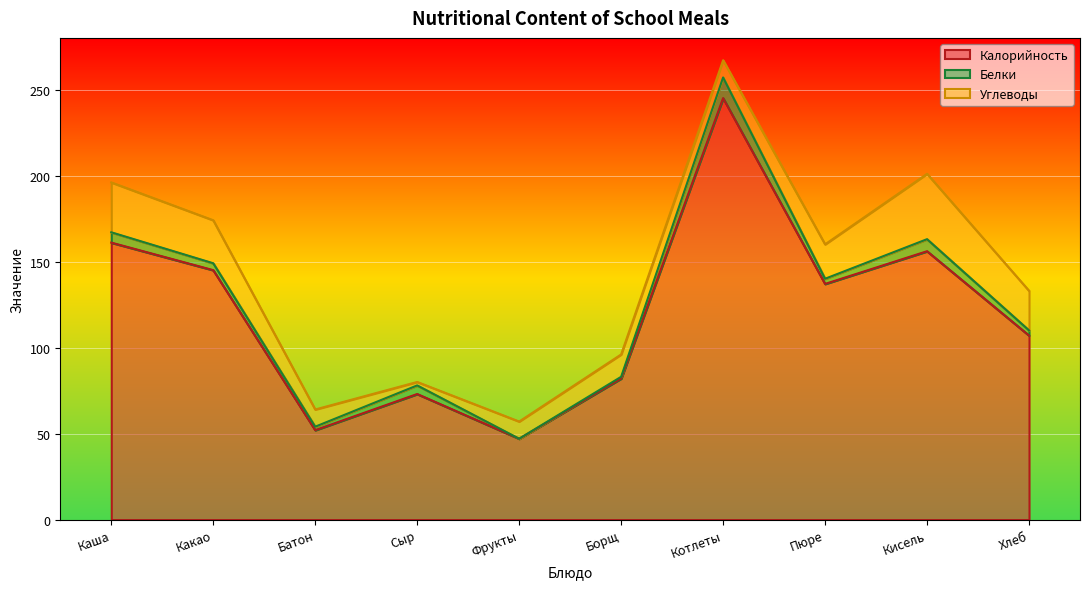

Which category has the highest value in the Углеводы series?

Кисель